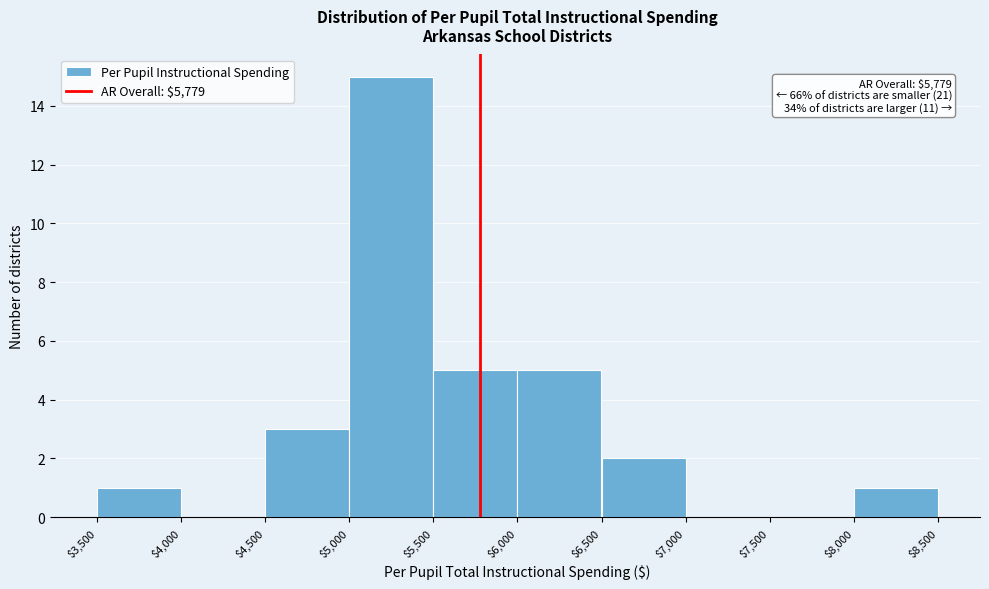

Which range on the x-axis has the tallest bar?

$5,000 to $5,500